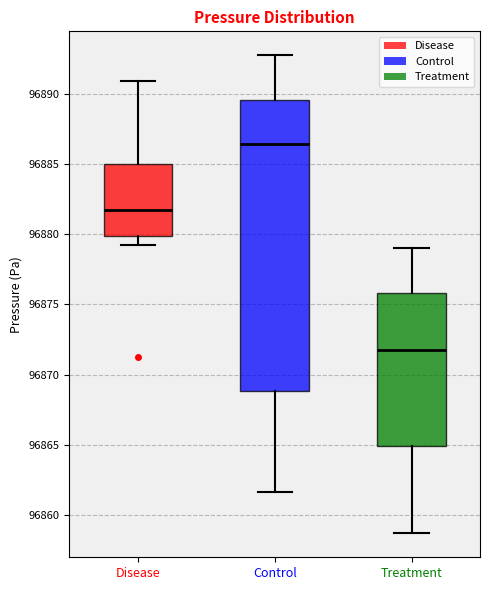

Where is the lower edge of the box for Treatment on the y-axis? The values are not printed on the chart, so give them approximately, as read against the axis.

96865.0